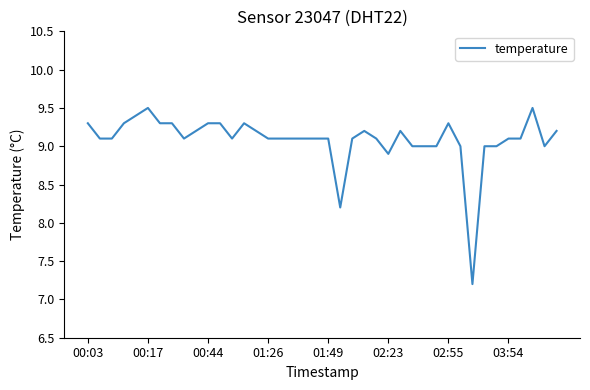

Reading left to right, extract all data points from this chart.

9.3	9.1	9.1	9.3	9.4	9.5	9.3	9.3	9.1	9.2	9.3	9.3	9.1	9.3	9.2	9.1	9.1	9.1	9.1	9.1	9.1	8.2	9.1	9.2	9.1	8.9	9.2	9.0	9.0	9.0	9.3	9.0	7.2	9.0	9.0	9.1	9.1	9.5	9.0	9.2